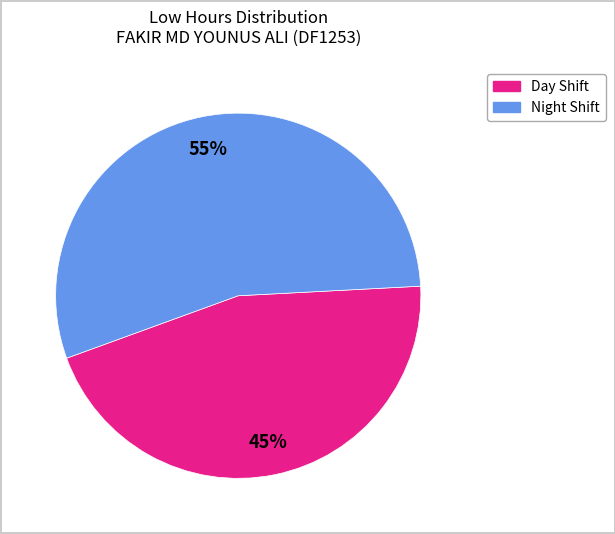

How many slices are in this pie chart?

2